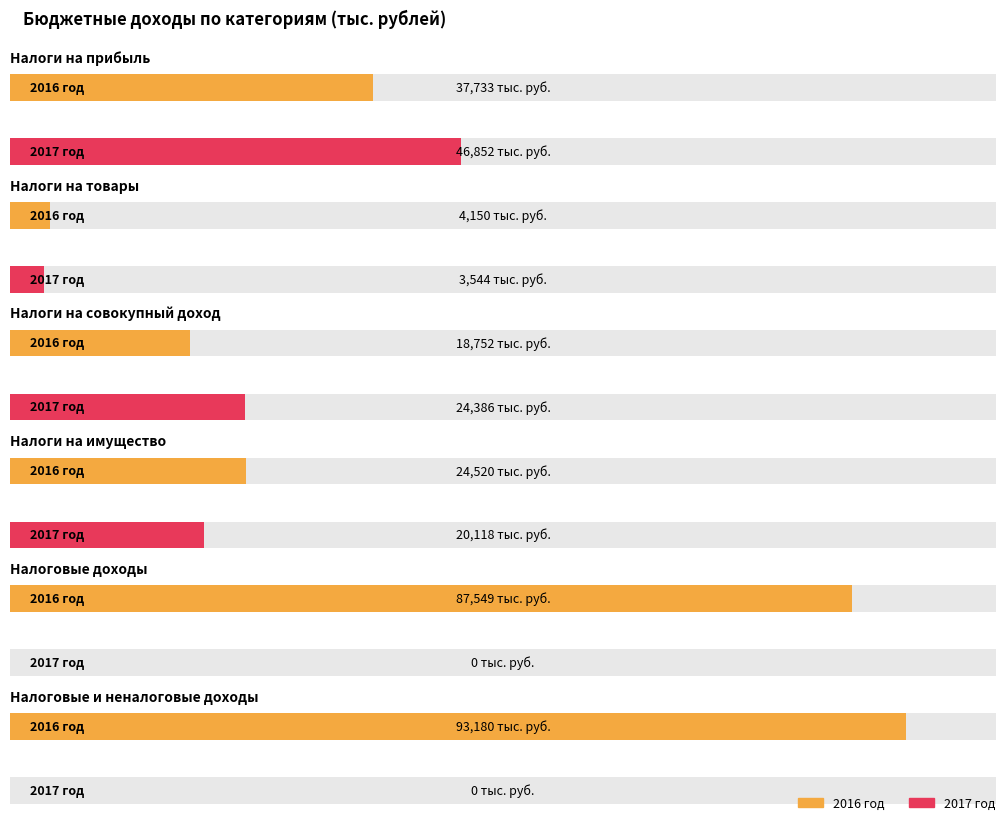

Which series changed the most between Налоги на прибыль and Налоги на товары?

2017